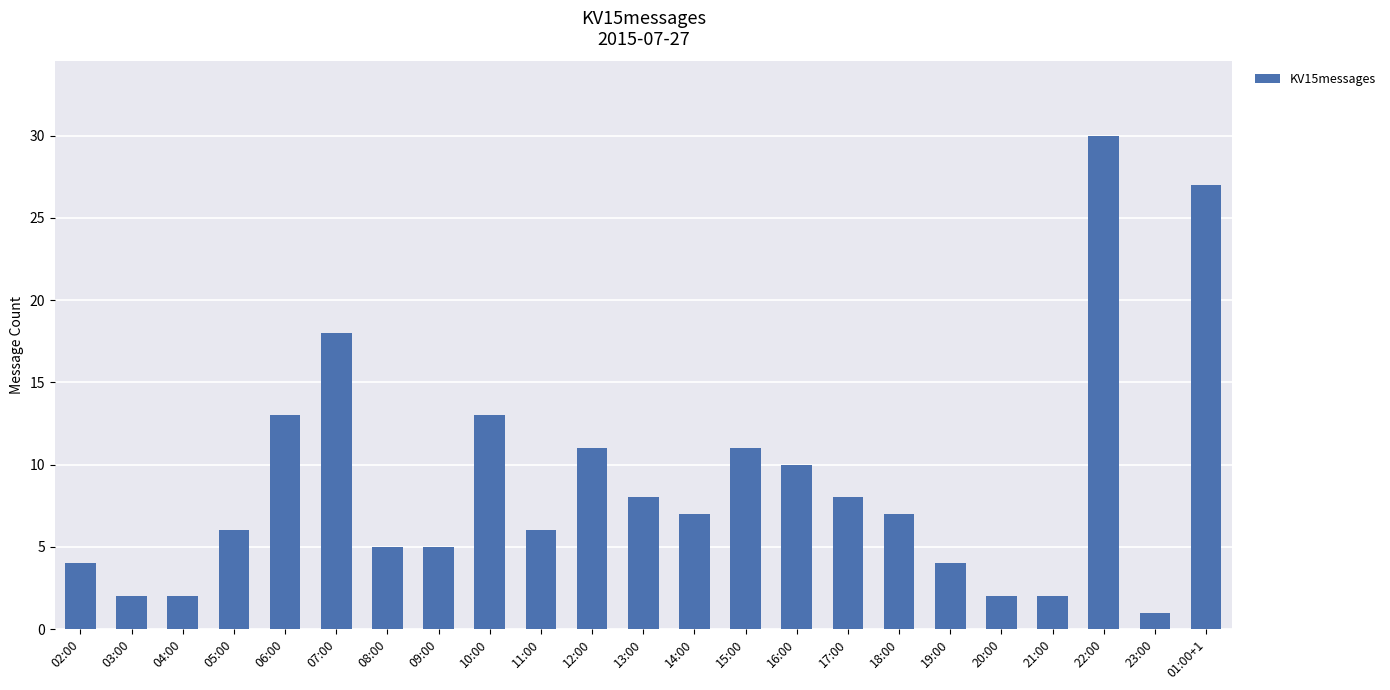

Which category has the lowest value across all series?

23:00